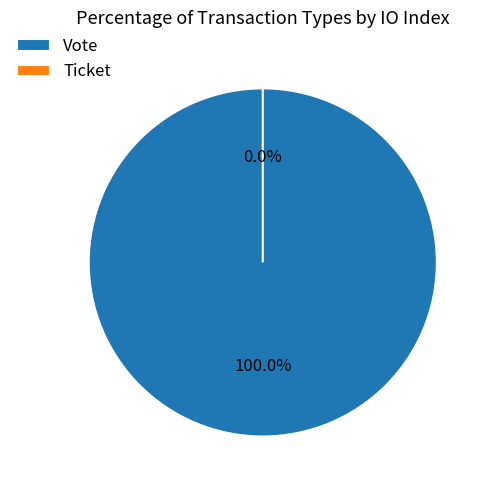

To the nearest percent, what percentage of the pie is Vote?

100%